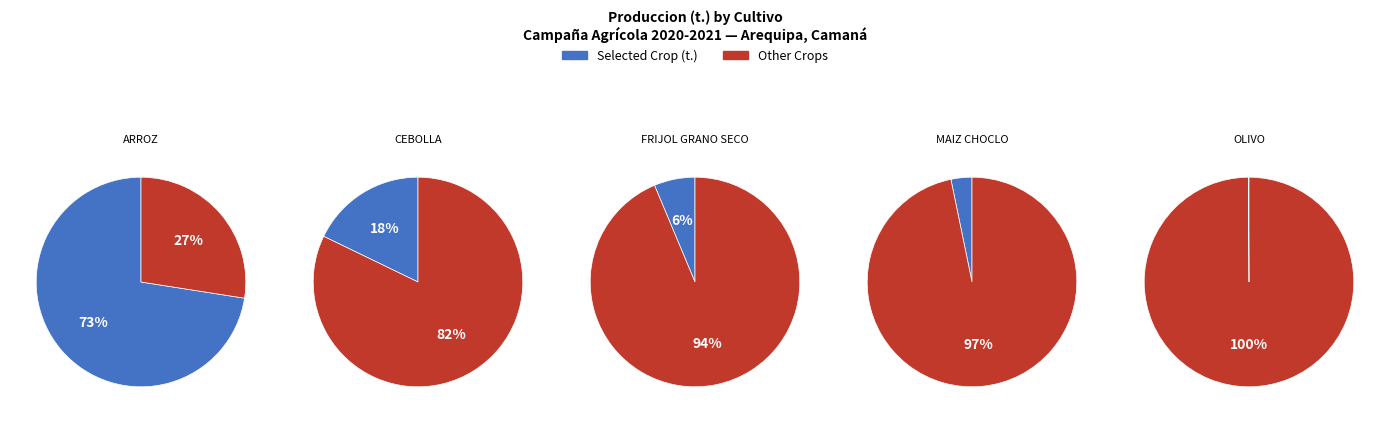

What is the smallest slice in the pie chart?

OLIVO